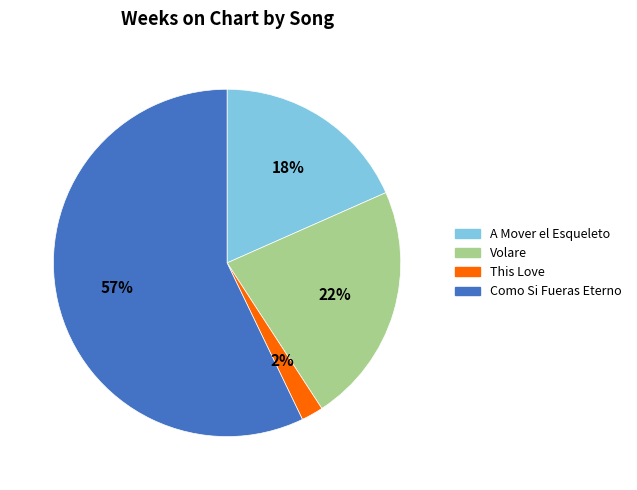

How many segments does this pie chart have?

4